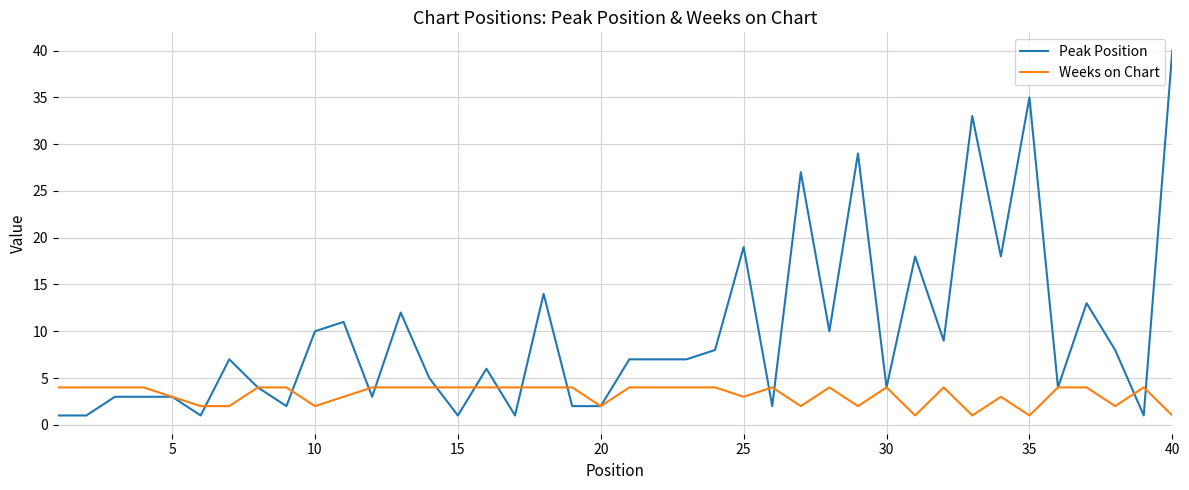

What is the difference between the second highest and second lowest values in the Weeks on Chart series?

3